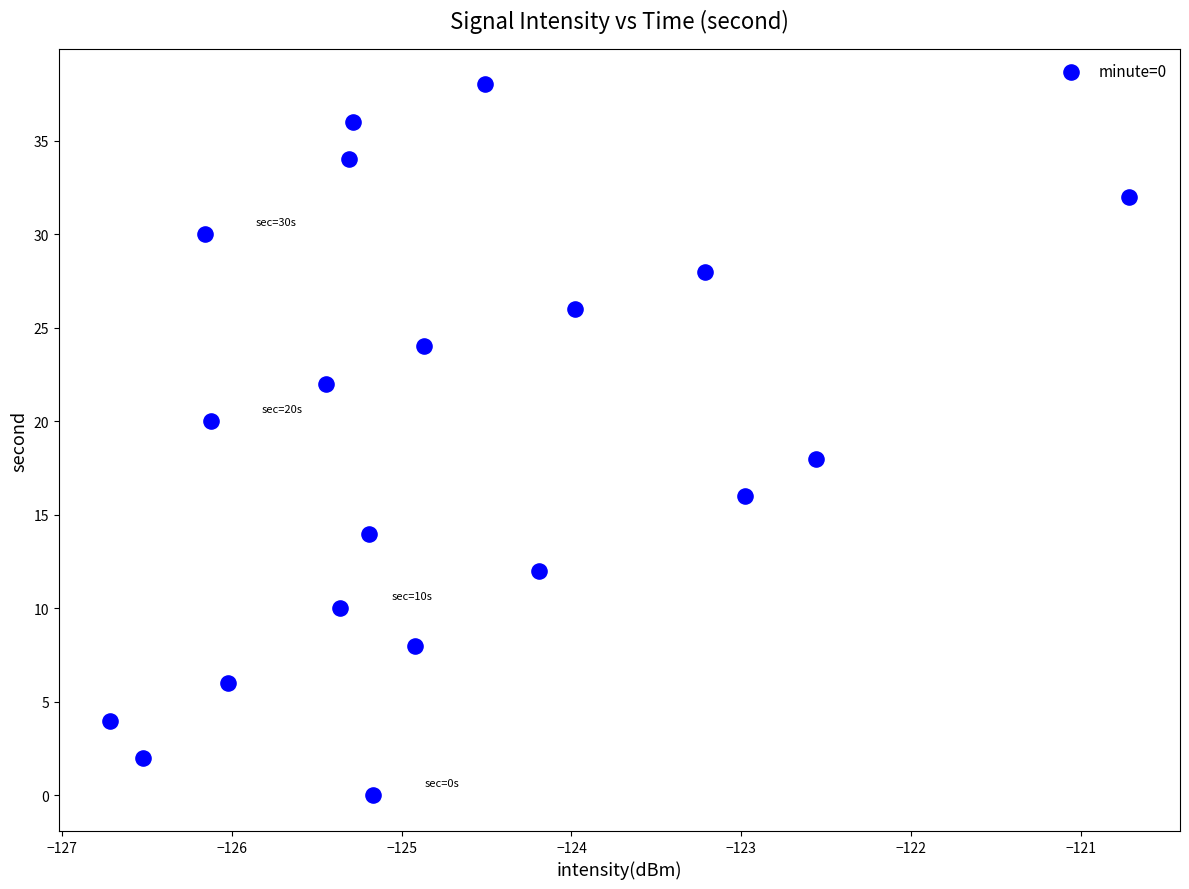

What is the range of Y values (max minus min)?

38